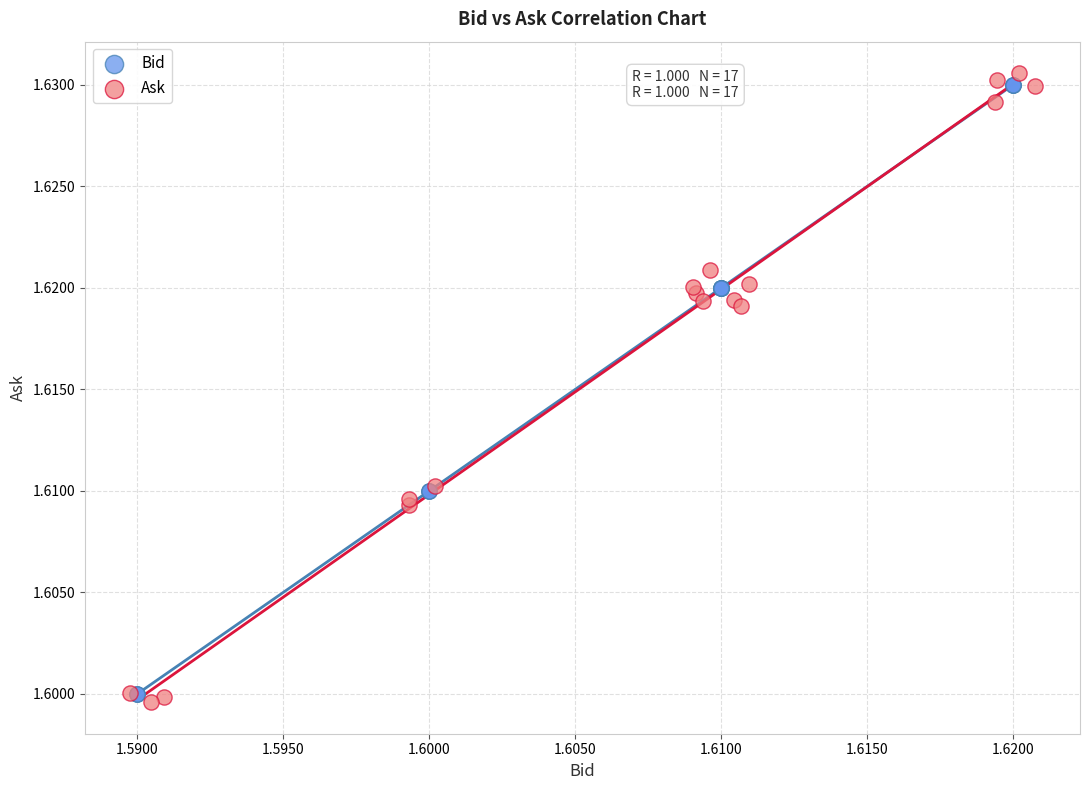

Which series has the widest spread of Y values?

Ask